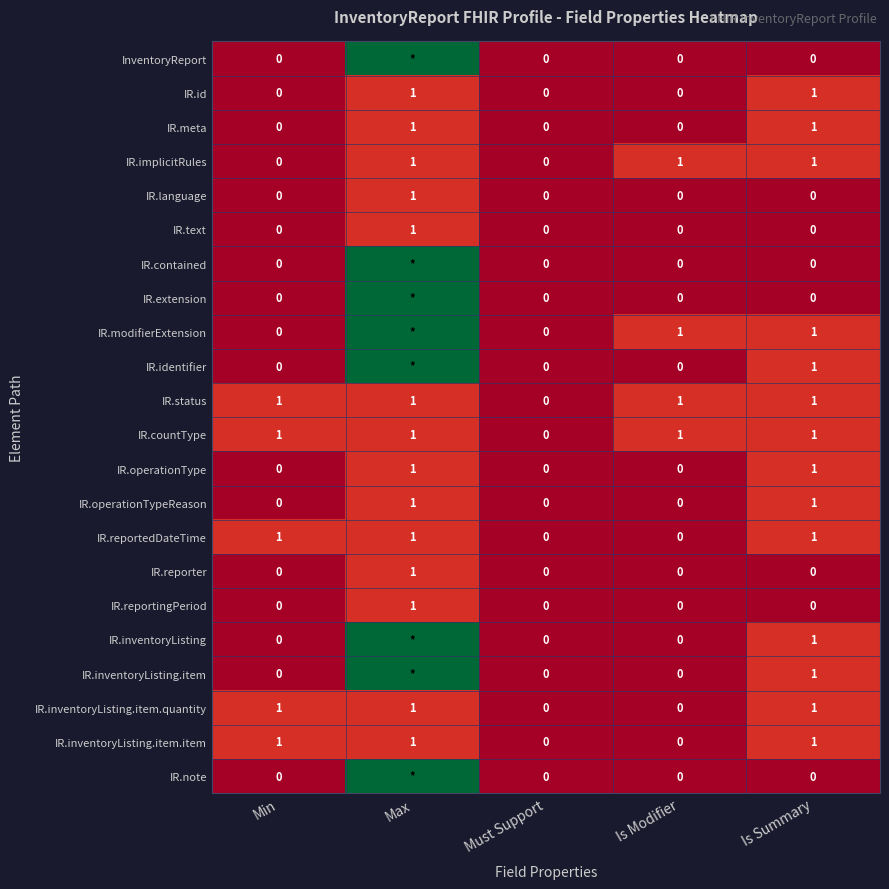

What is the sum of all IR.meta values?

2